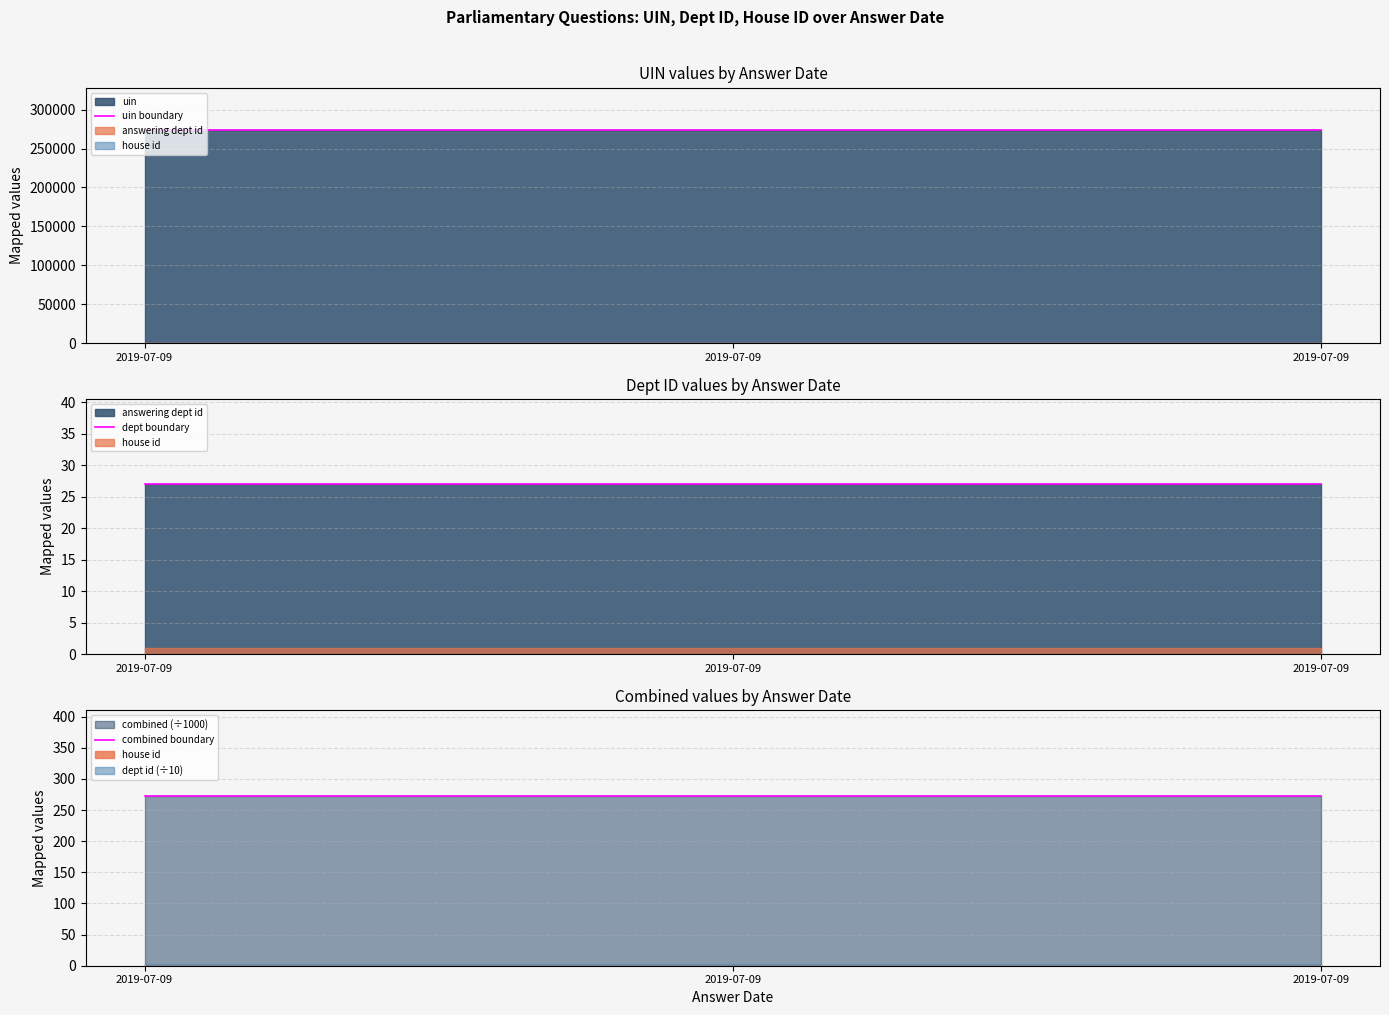

Which series has the largest total across all categories?

uin boundary